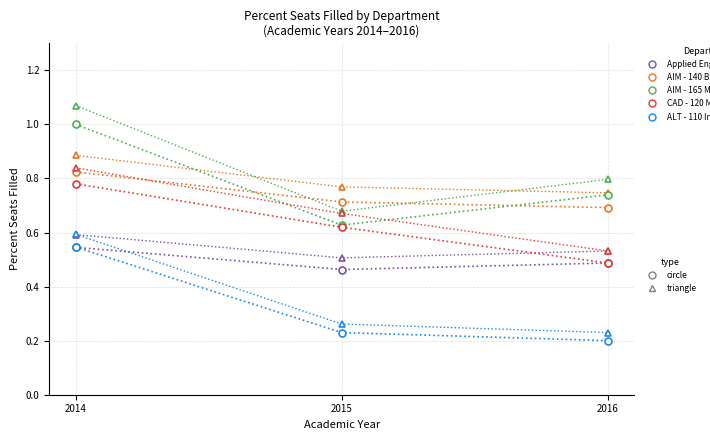

What is the total value across all series at 2016?

5.4